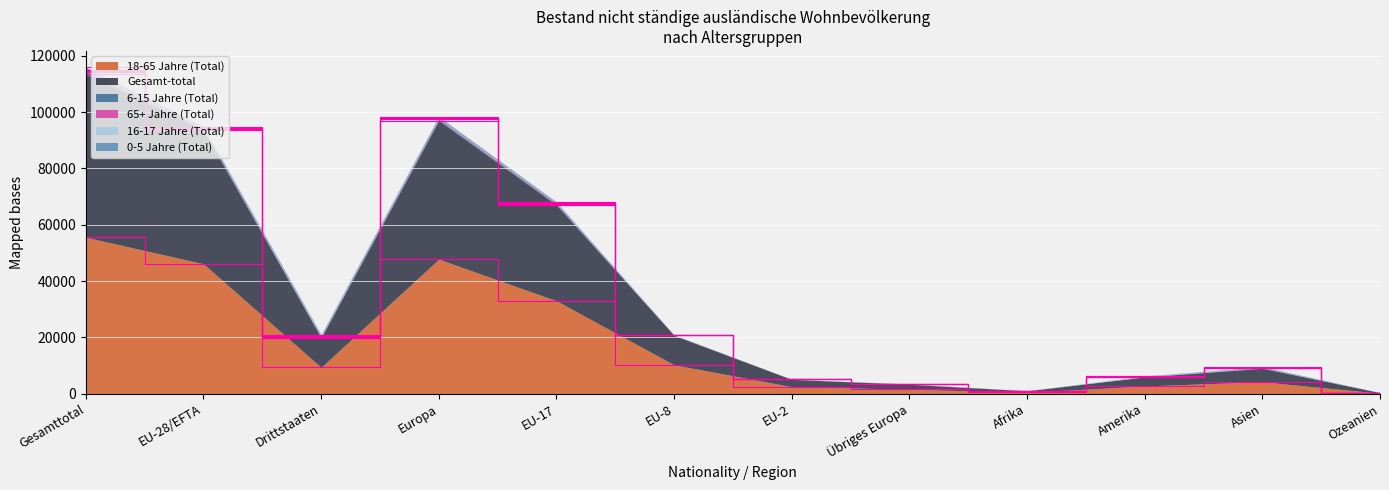

At which label does 18-65 Jahre (Total) reach its minimum?

Ozeanien